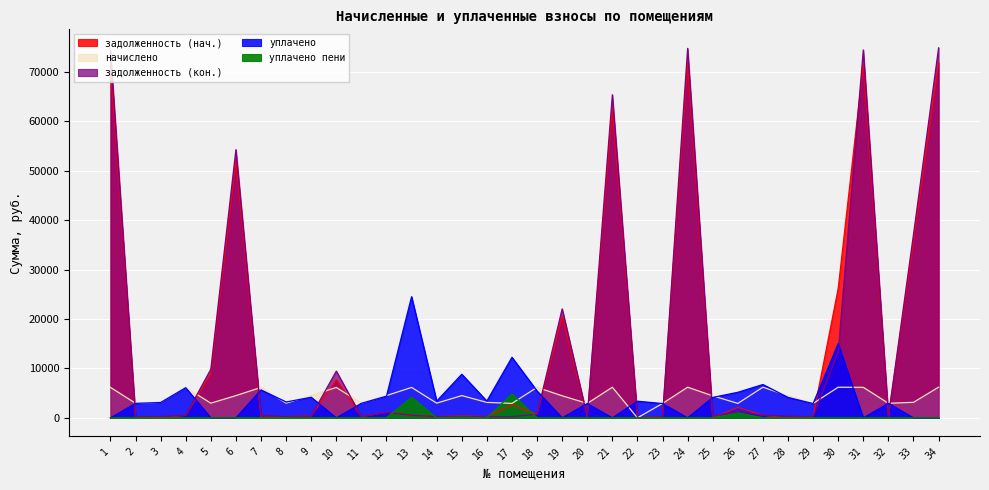

How many positive values does the задолженность (кон.) series have?

33